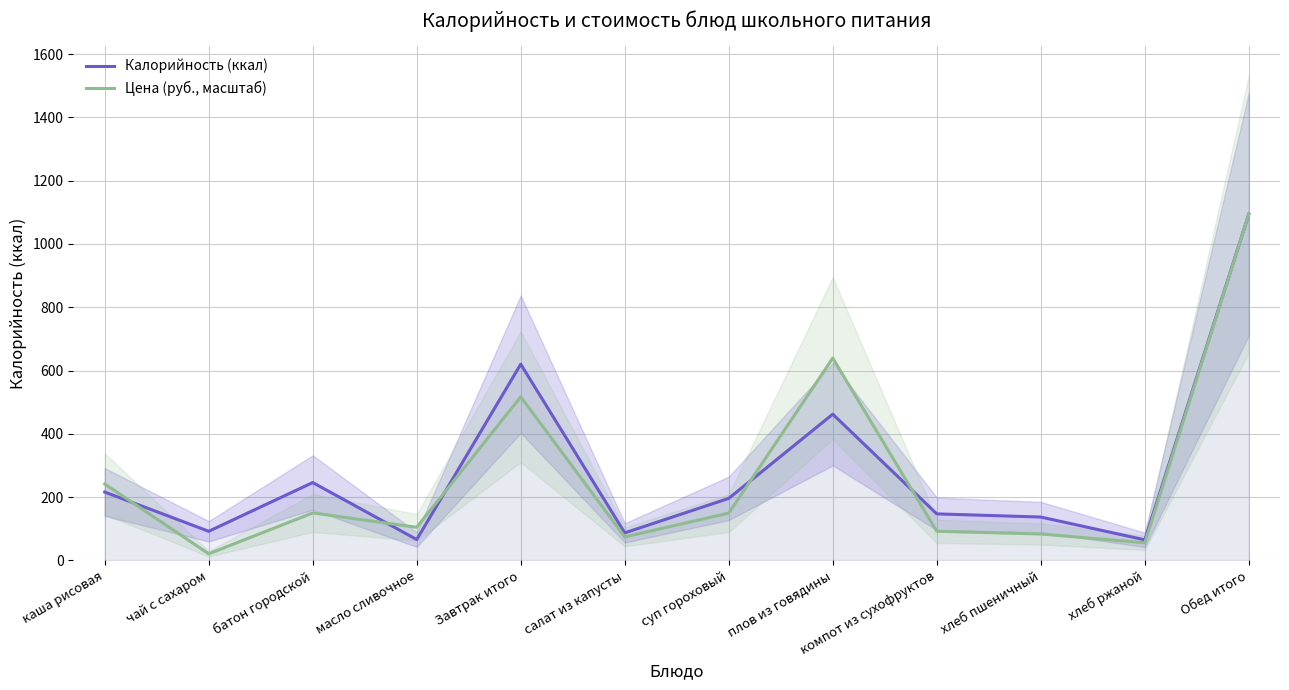

What is the sum of all Калорийность (ккал) values?

3428.0